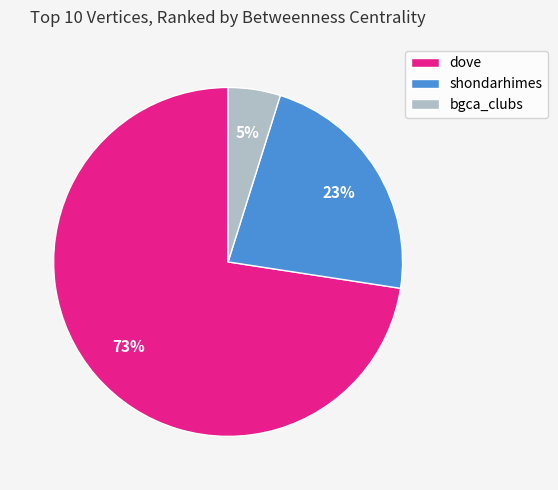

To the nearest percent, what percentage of the pie is bgca_clubs?

5%